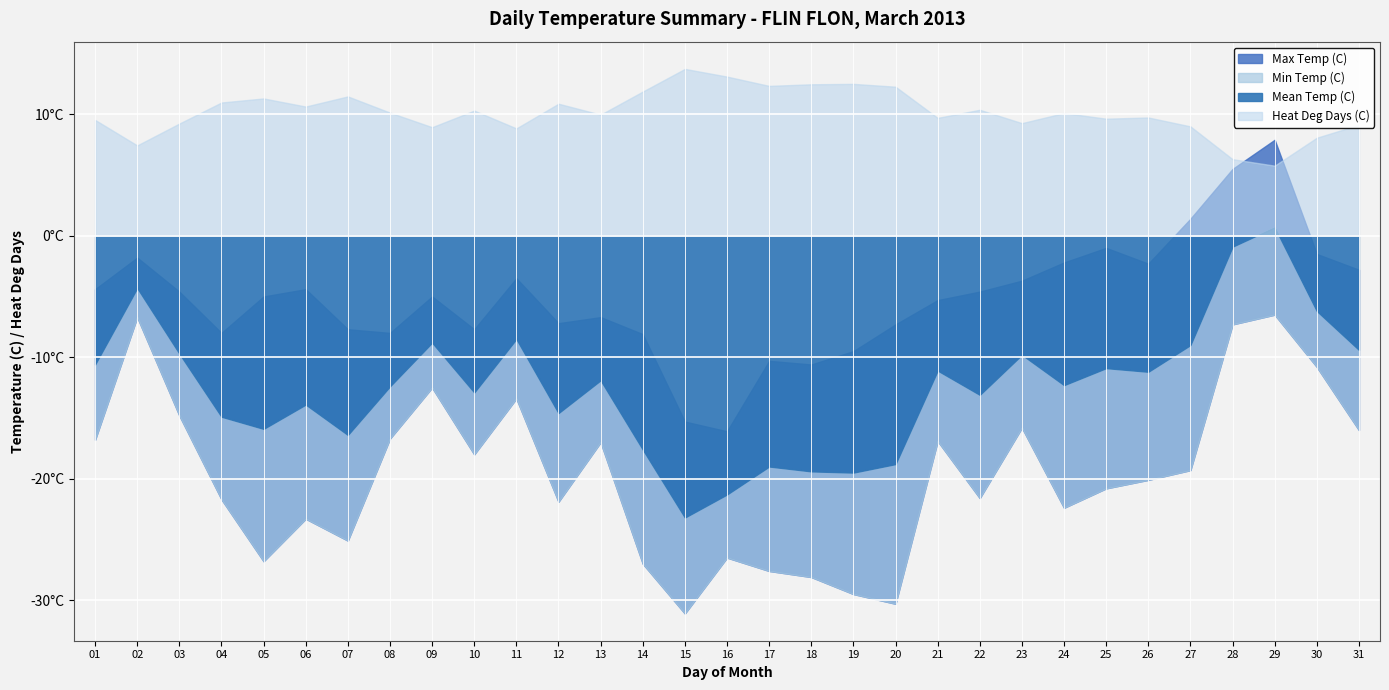

Count the number of data series in this chart.

4